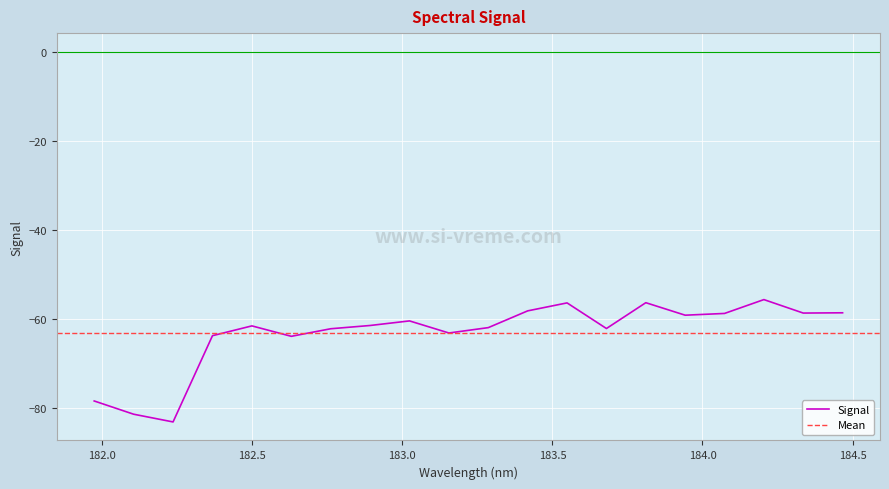

What is the value of the 9th point from the left?

-60.5